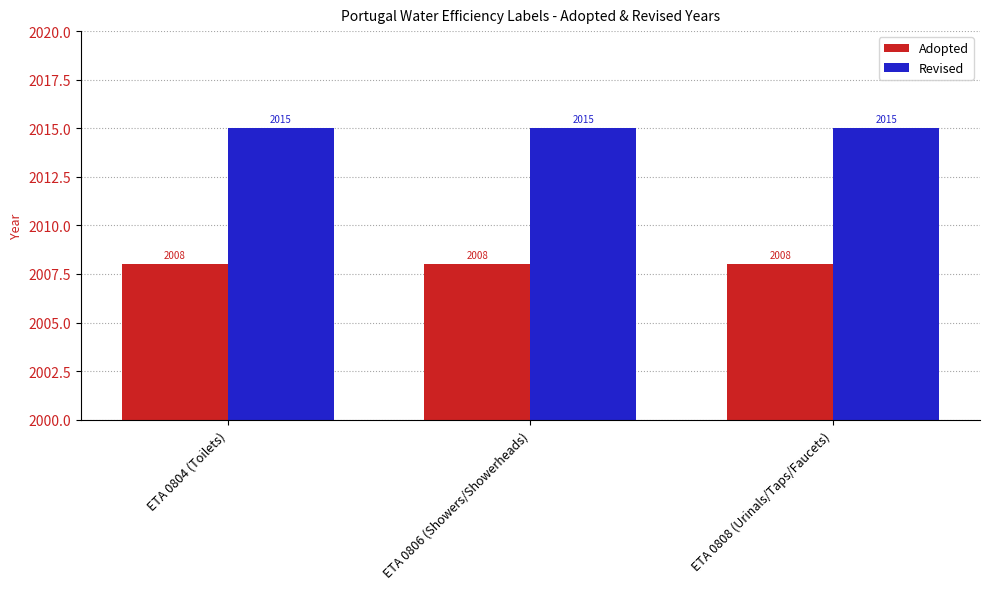

How many bars are there in each group?

2